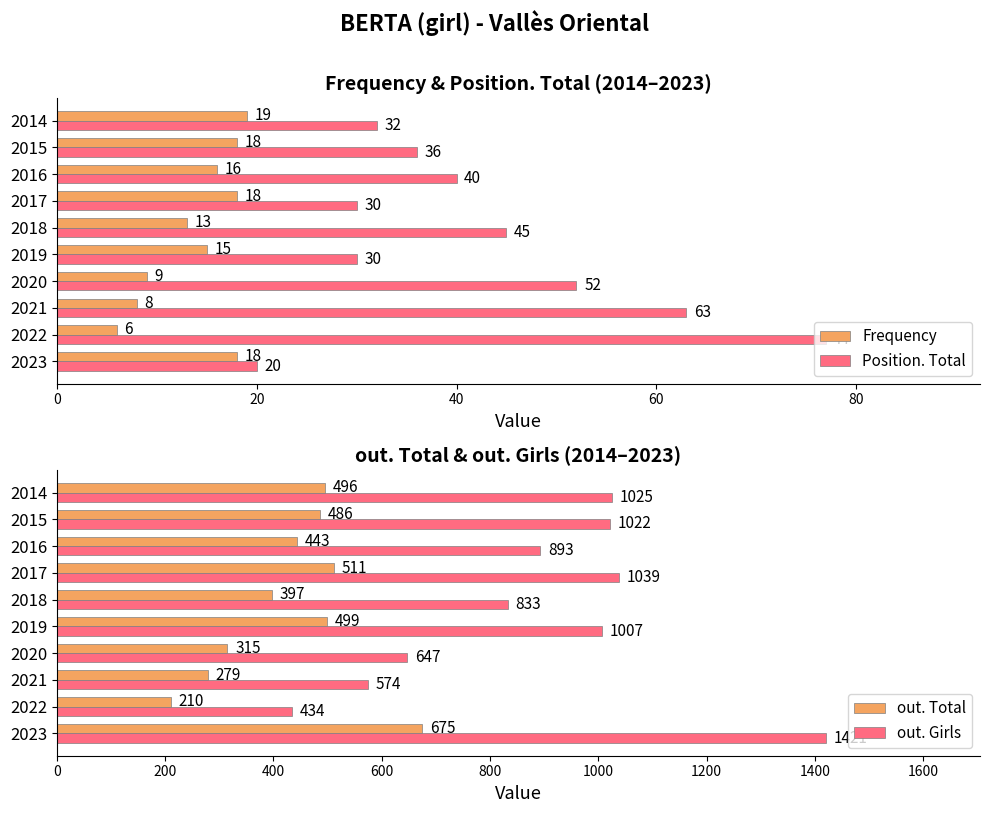

What is the approximate value of out. Girls at 2016, to the nearest 10?

890